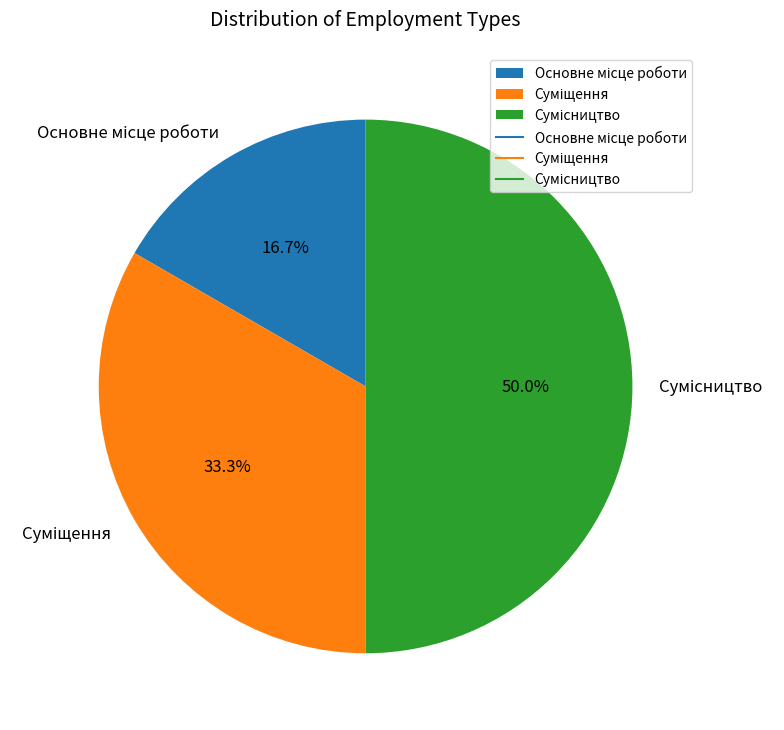

To the nearest percent, what portion does Суміщення represent?

33%